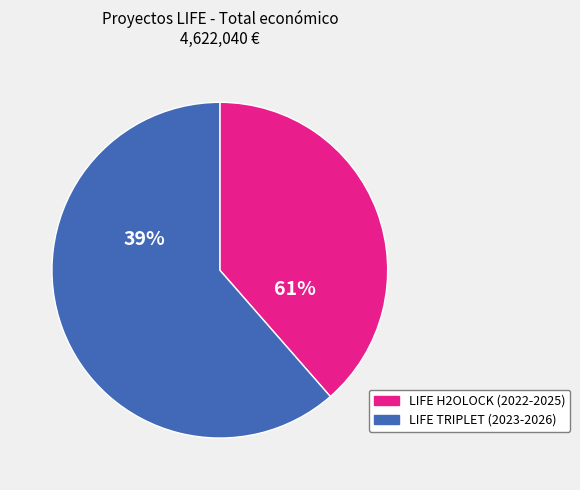

Is the sum of LIFE TRIPLET (2023-2026) and LIFE H2OLOCK (2022-2025) greater than half?

Yes